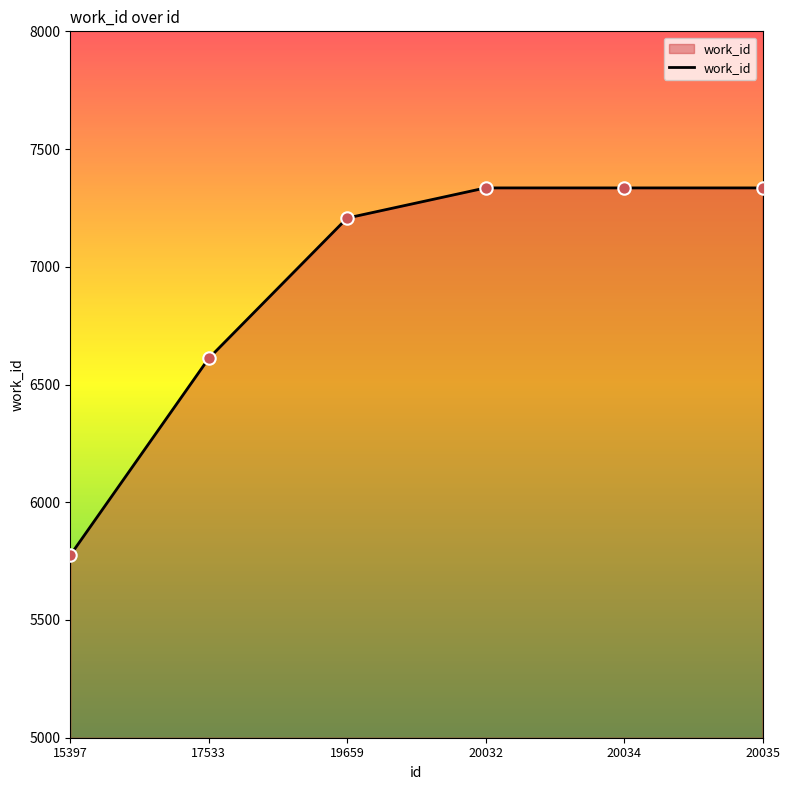

What is the change in value from 15397 to 20035?

+1560